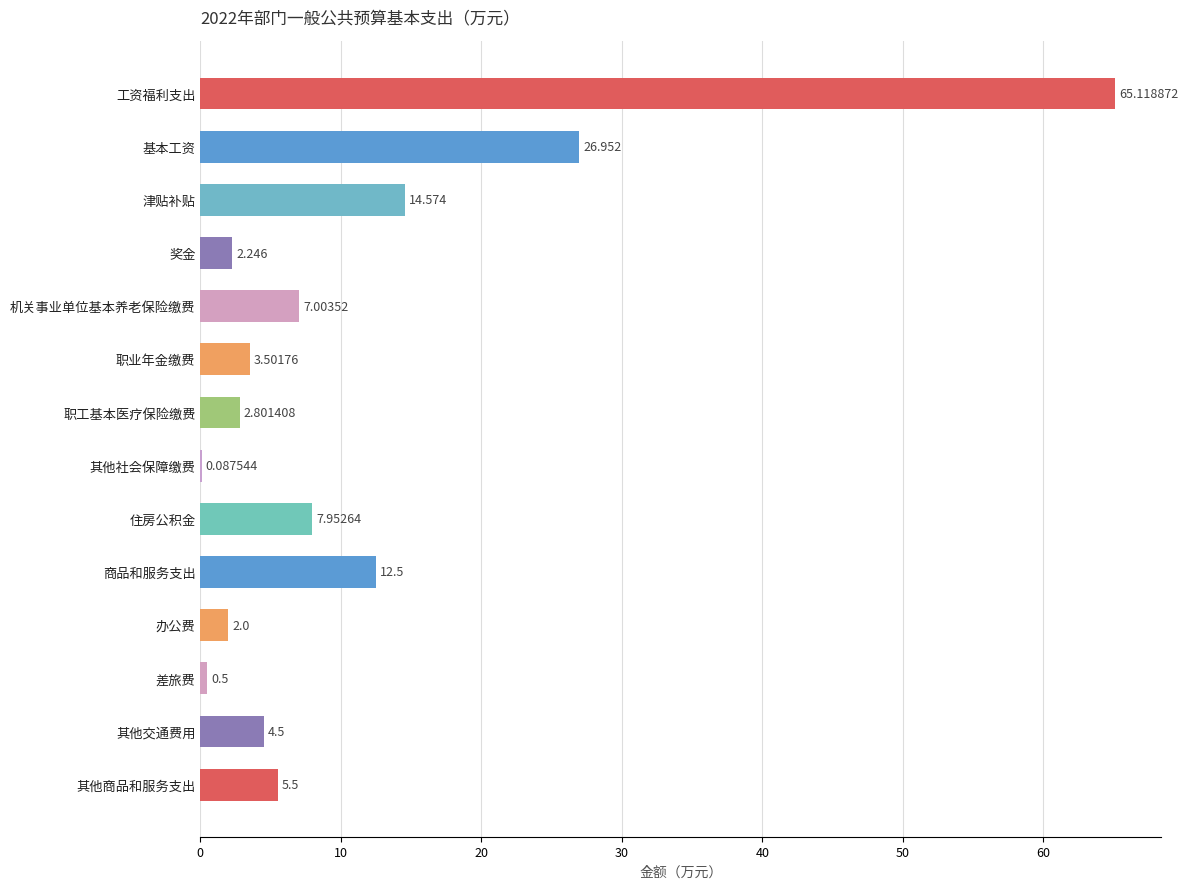

Which has a higher value, 商品和服务支出 or 工资福利支出?

工资福利支出